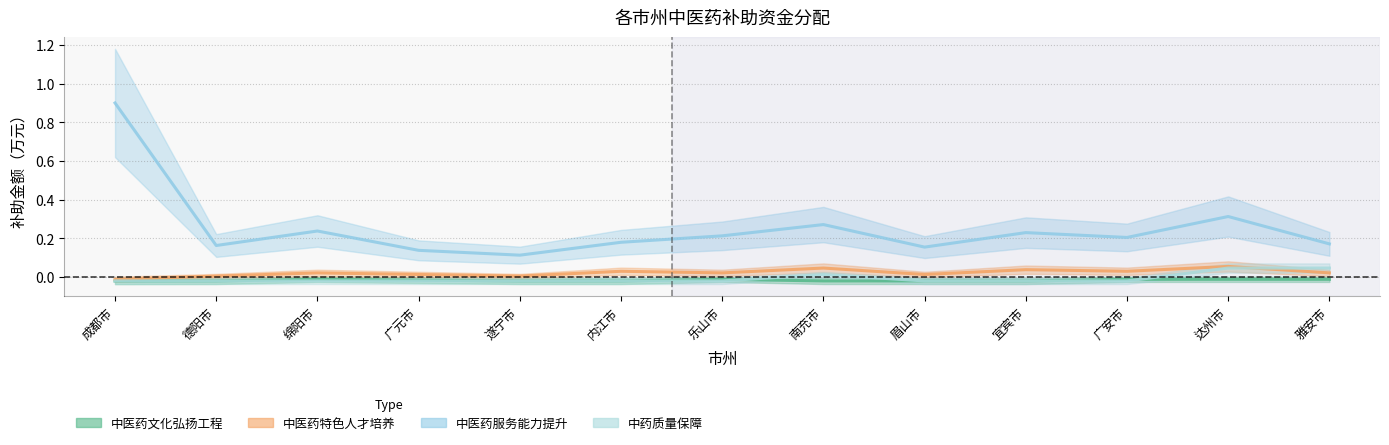

Reading right to left, list all the values displayed in this chart.

中医药文化弘扬工程: -0.0	-0.0	-0.0	-0.0	-0.0	-0.0	-0.0	-0.0	-0.0	-0.0	-0.0	-0.0	-0.0
中医药特色人才培养: 0.0	0.1	0.0	0.0	0.0	0.0	0.0	0.0	0.0	0.0	0.0	0.0	-0.0
中医药服务能力提升: 0.2	0.3	0.2	0.2	0.2	0.3	0.2	0.2	0.1	0.1	0.2	0.2	0.9
中药质量保障: 0.0	0.0	-0.0	-0.0	-0.0	0.0	-0.0	-0.0	-0.0	-0.0	-0.0	-0.0	-0.0